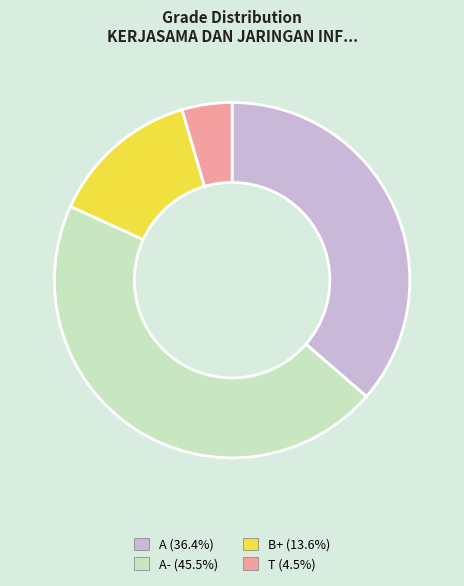

Is there a majority slice in this chart?

No